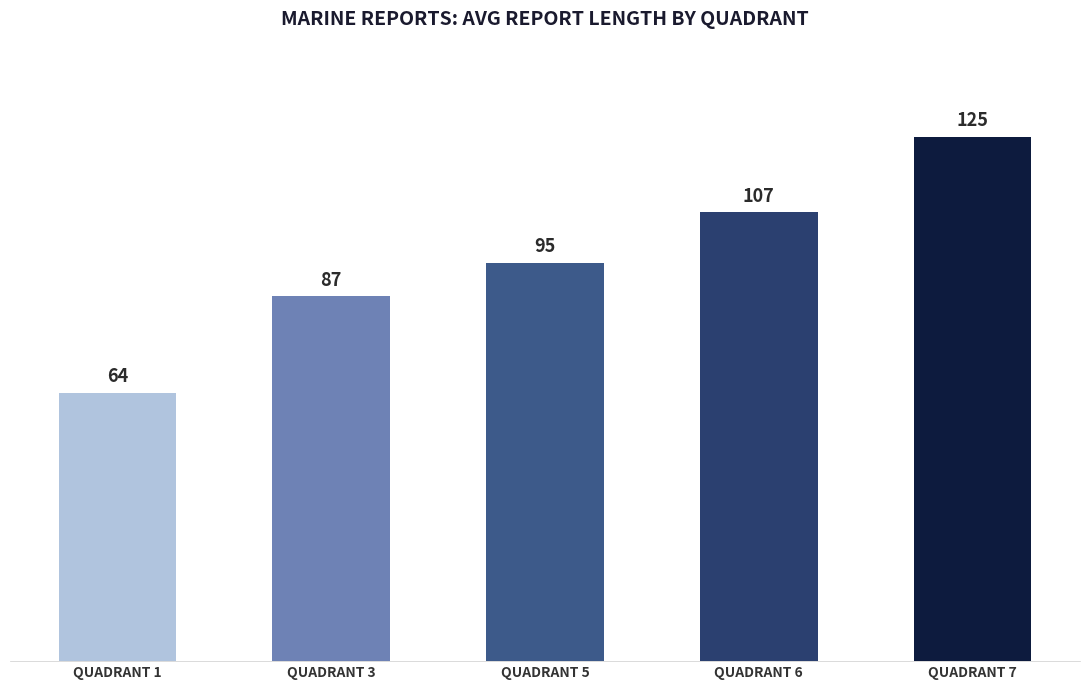

List the labels in order of value, largest first.

7, 6, 5, 3, 1